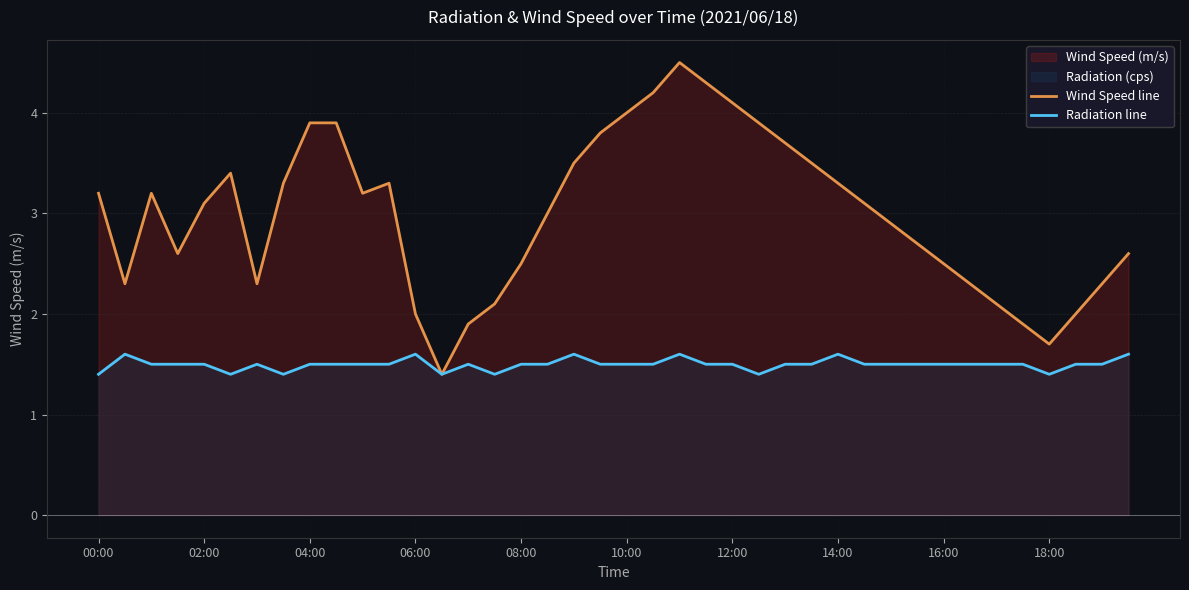

Between 33 and 23, which is larger?

23